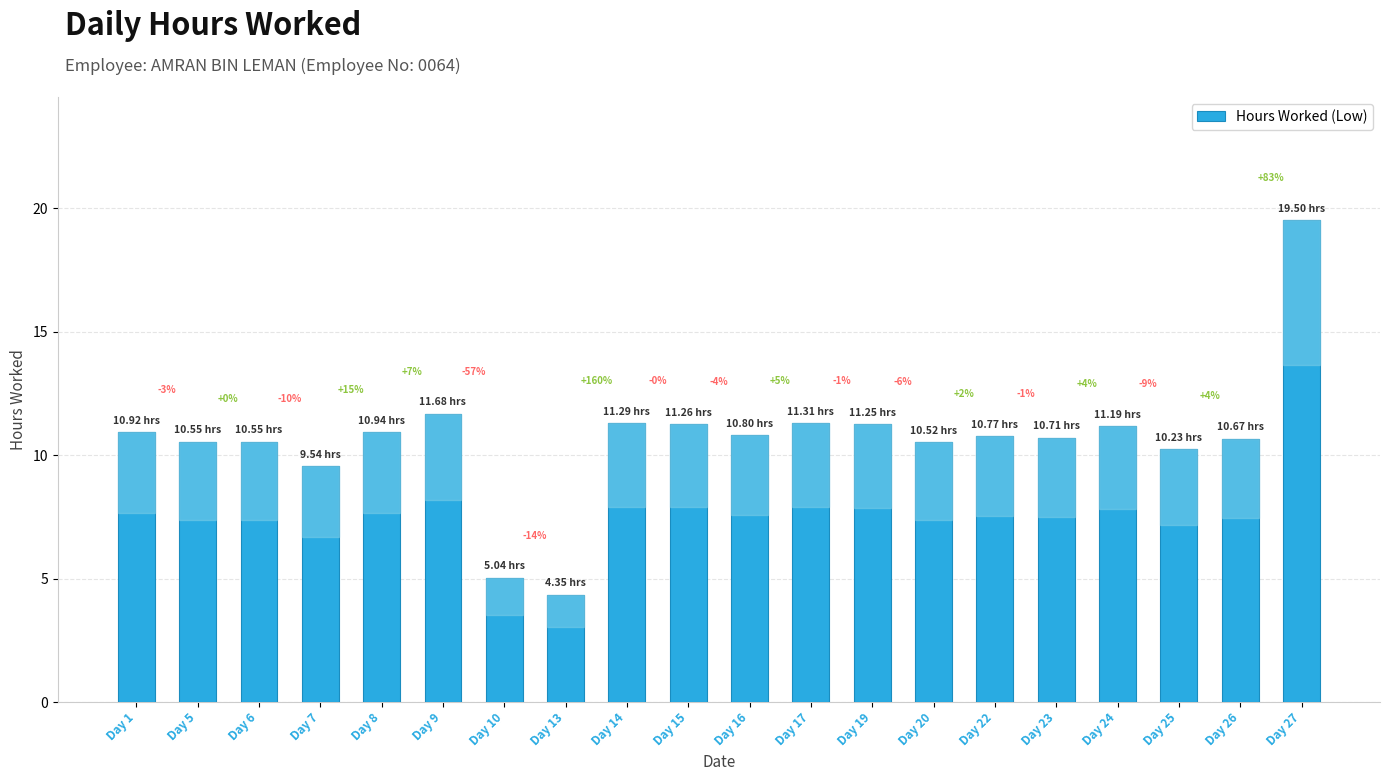

Rank the categories by value from lowest to highest.

Day 13, Day 10, Day 7, Day 25, Day 20, Day 5, Day 6, Day 26, Day 23, Day 22, Day 16, Day 1, Day 8, Day 24, Day 19, Day 15, Day 14, Day 17, Day 9, Day 27